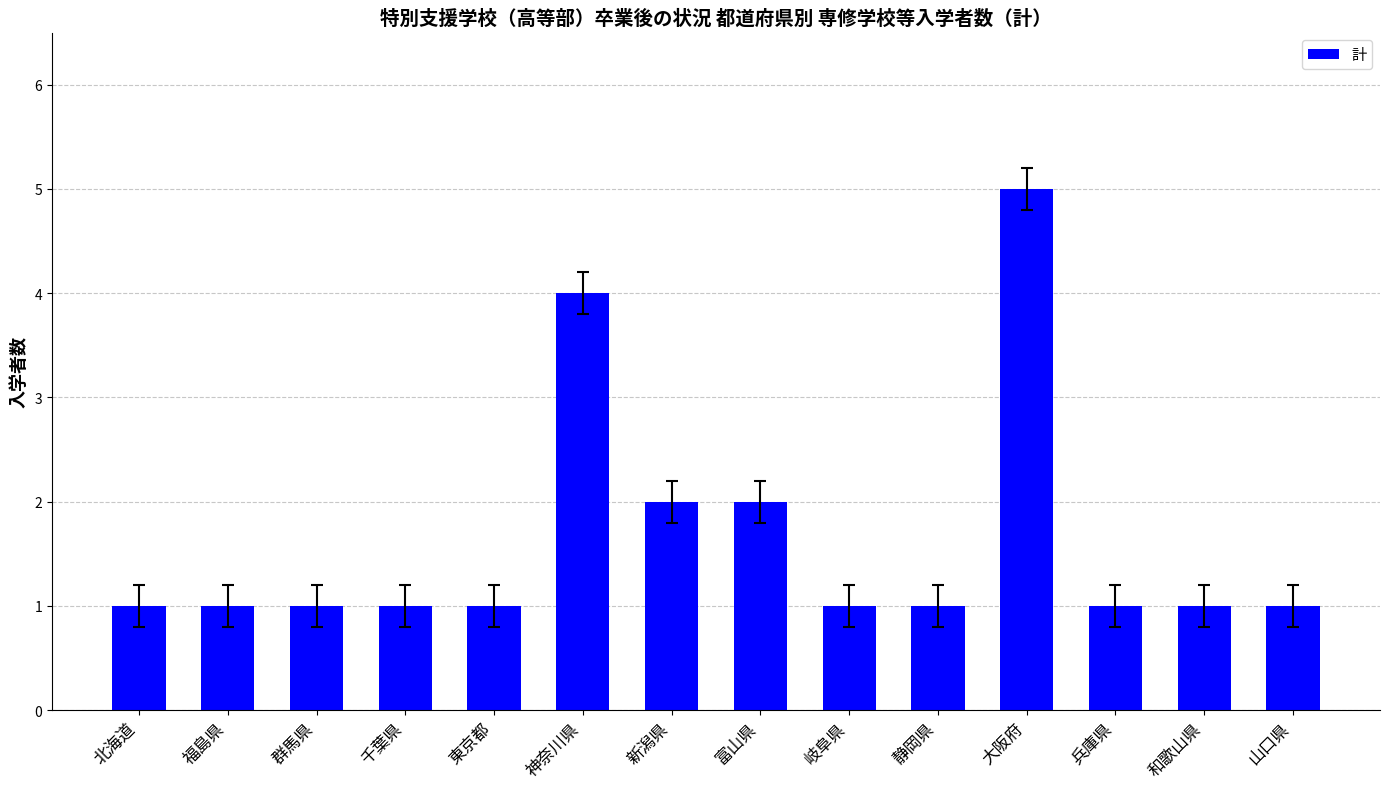

Are the bars grouped side by side (vs. stacked)?

No